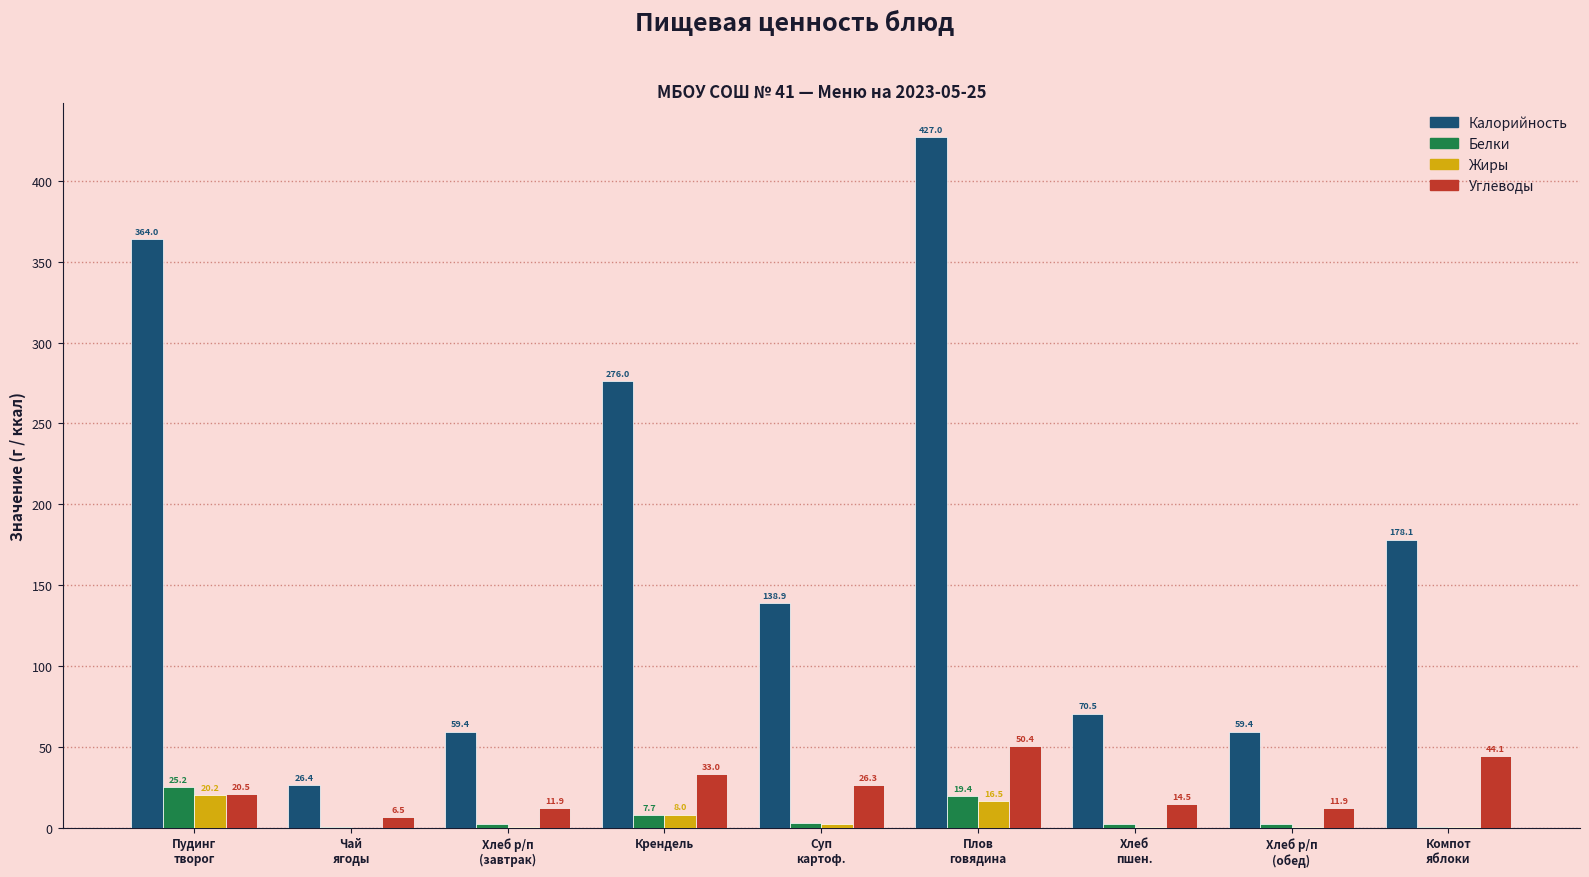

Are the bars horizontal?

No